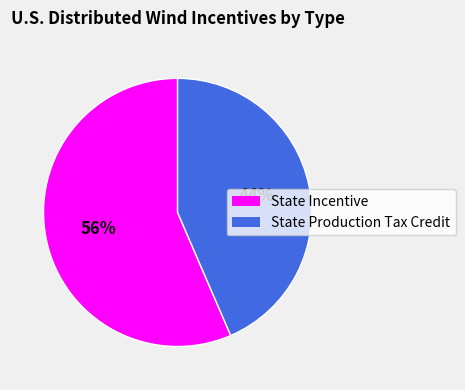

To the nearest percent, what portion does State Incentive represent?

56%